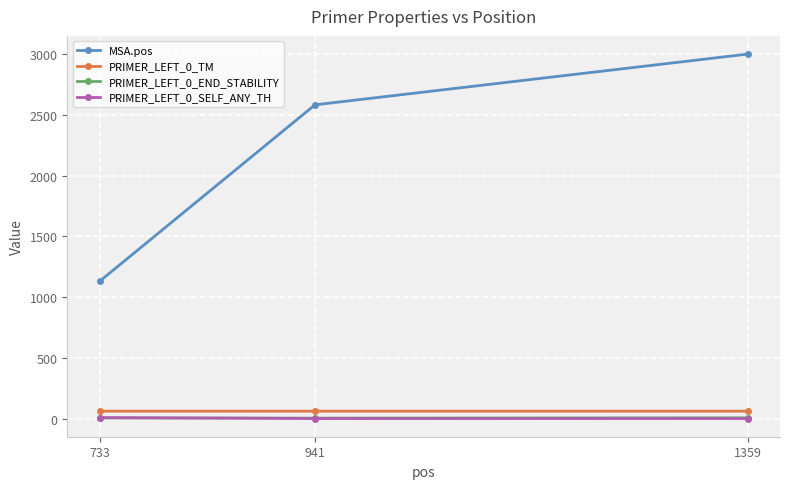

Rank the categories by MSA.pos value from highest to lowest.

1359, 941, 733